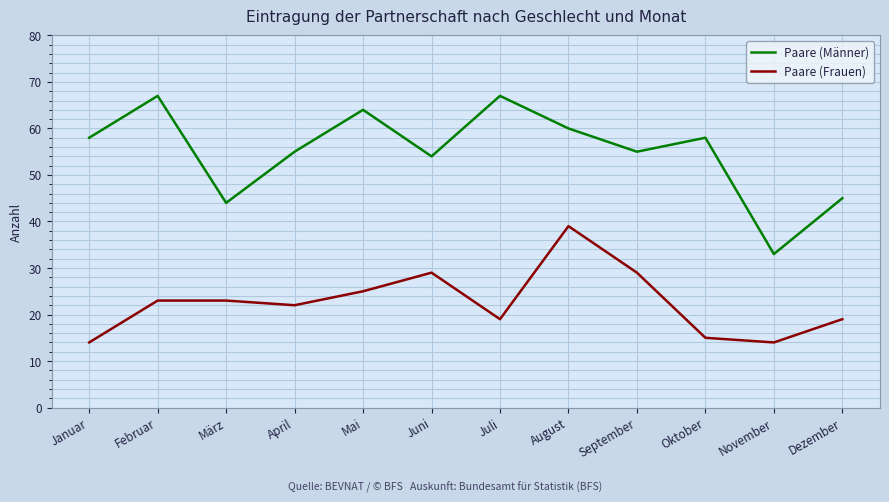

At which category does Paare (Männer) reach its first local peak?

Februar